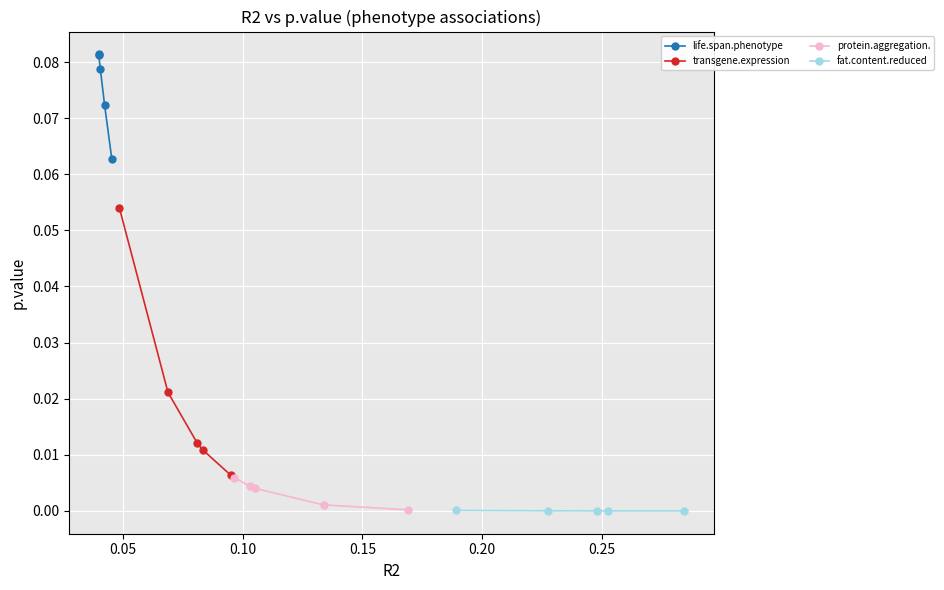

How many distinct data groups are displayed?

4